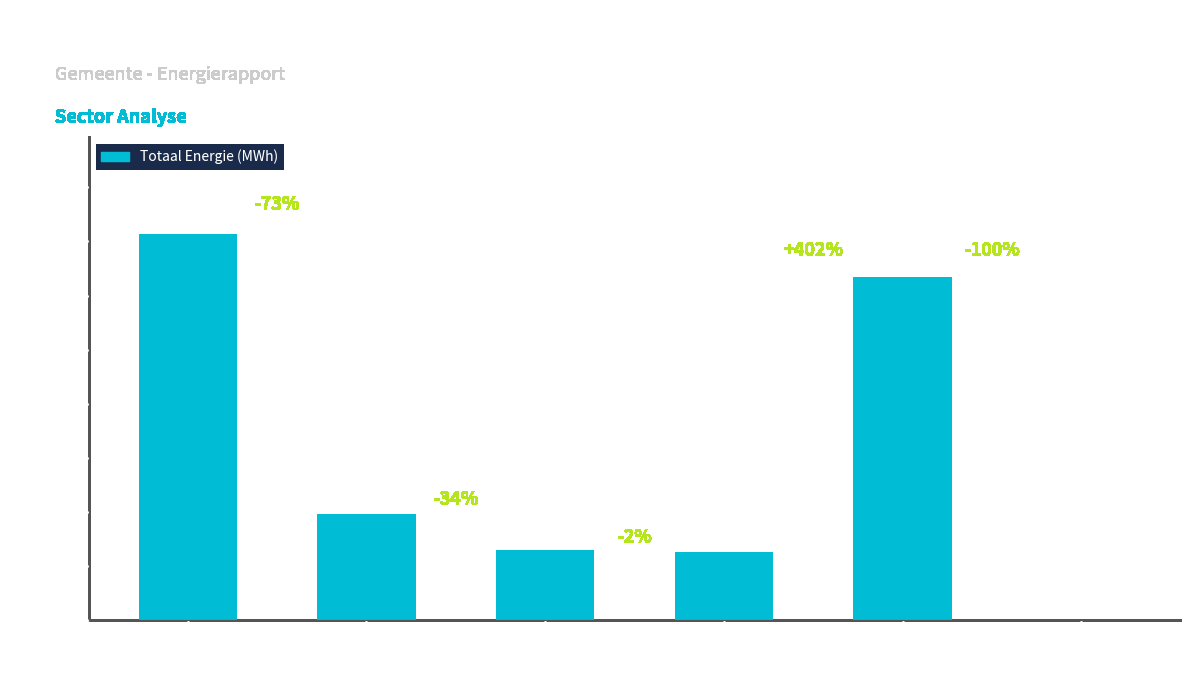

Are the bars horizontal?

No